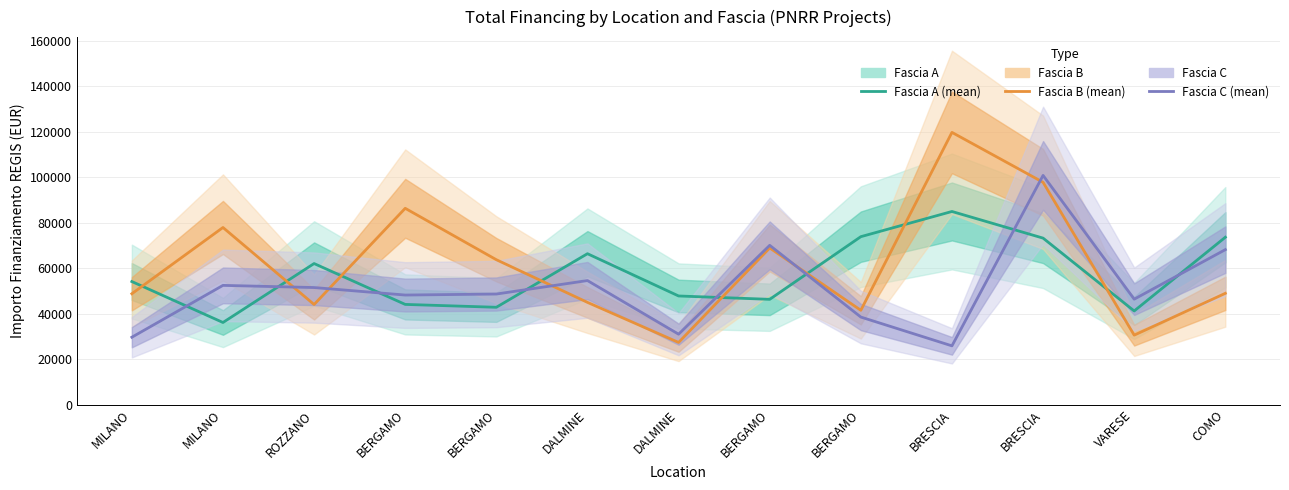

Reading left to right, extract all data points from this chart.

Fascia A: 54144.9	36123.8	62062.4	44080.6	42816.5	66393.6	47794.5	46312.5	73886.6	84977.9	73250.1	41196.6	73636.1
Fascia B: 48776.3	77926.5	44036.1	86371.0	63747.5	44978.7	27342.9	68925.6	41496.0	119783.4	97812.0	30558.8	48957.9
Fascia C: 29640.7	52455.4	51504.7	48200.6	48646.7	54577.6	30978.2	70077.9	38513.5	25842.4	100847.1	46386.6	68180.1